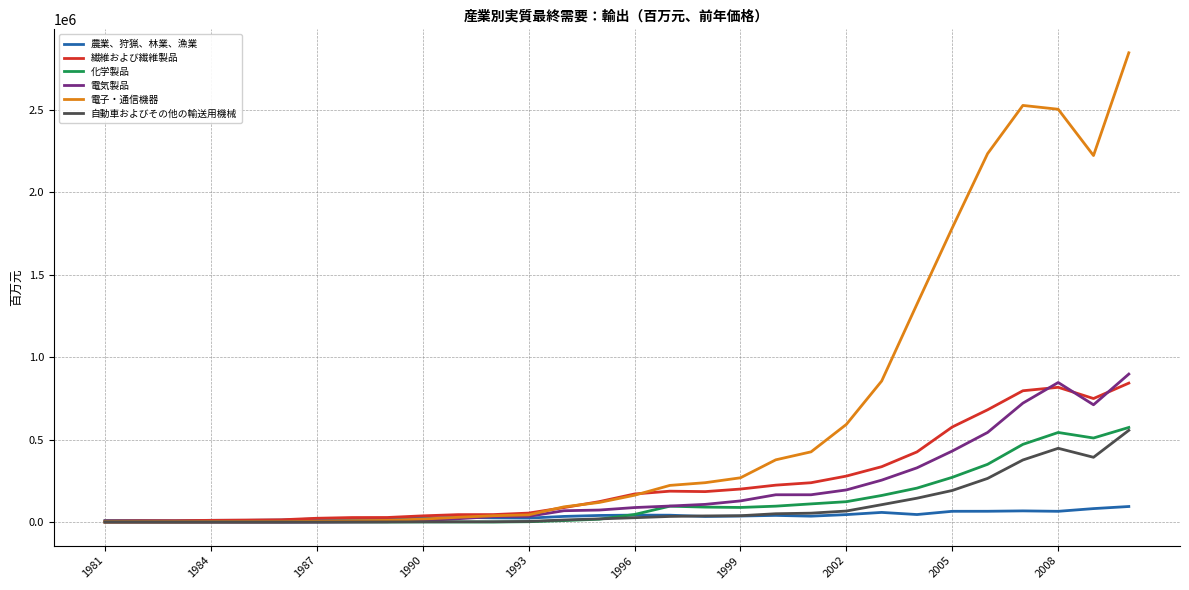

Which series has the widest spread of values?

電子・通信機器